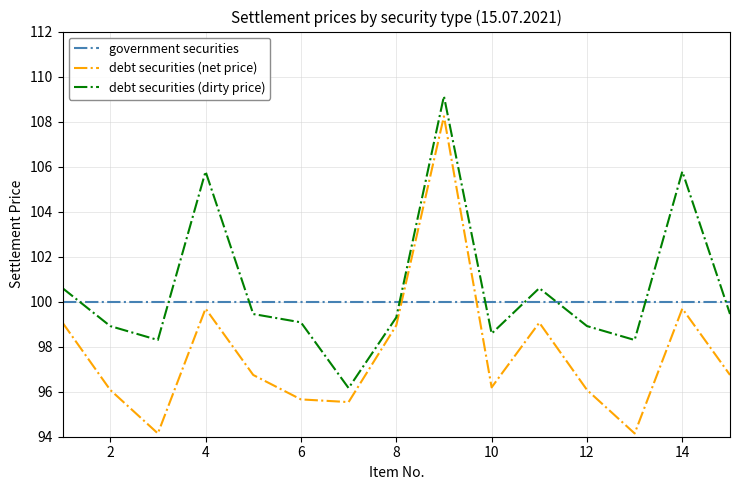

List the series in order of their peak value, highest first.

debt securities (dirty price), debt securities (net price), government securities